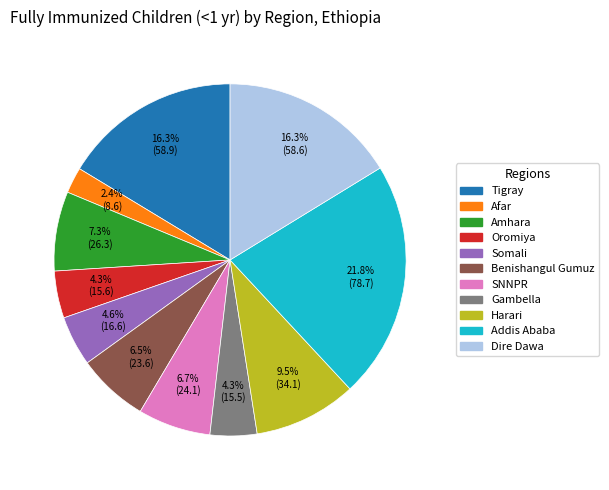

What portion of the pie excludes SNNPR?

93.3%